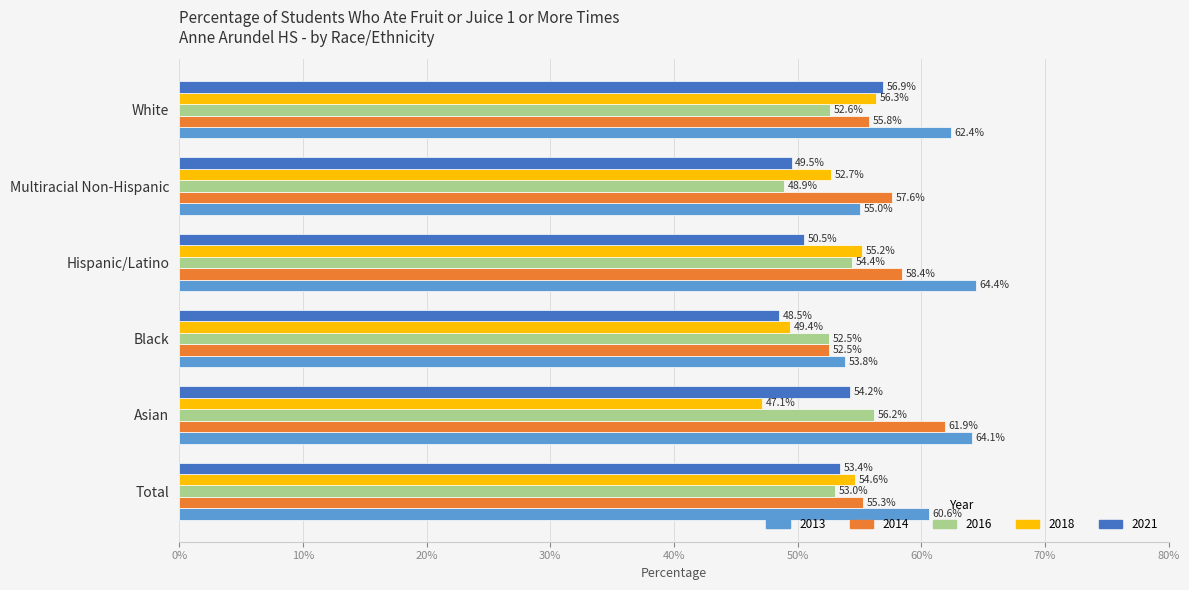

What are all the series names shown in the legend?

2013, 2014, 2016, 2018, 2021